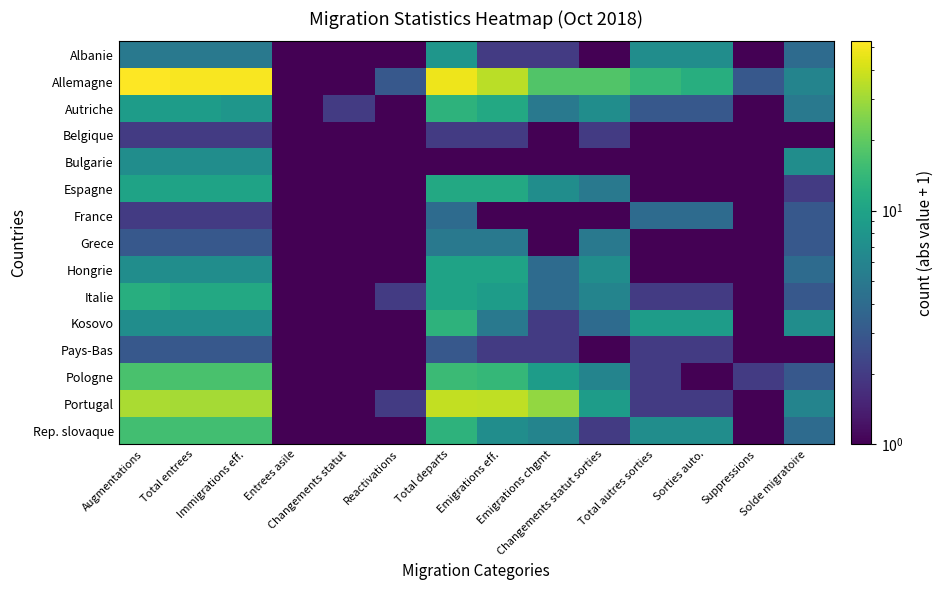

What is the difference between the highest and lowest values at Augmentations?

51